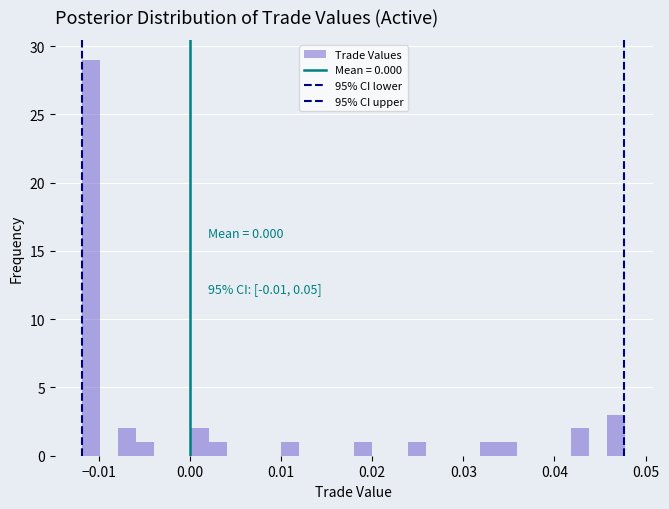

Read against the x-axis, roughly where is the centre of the tallest bar?

-0.011